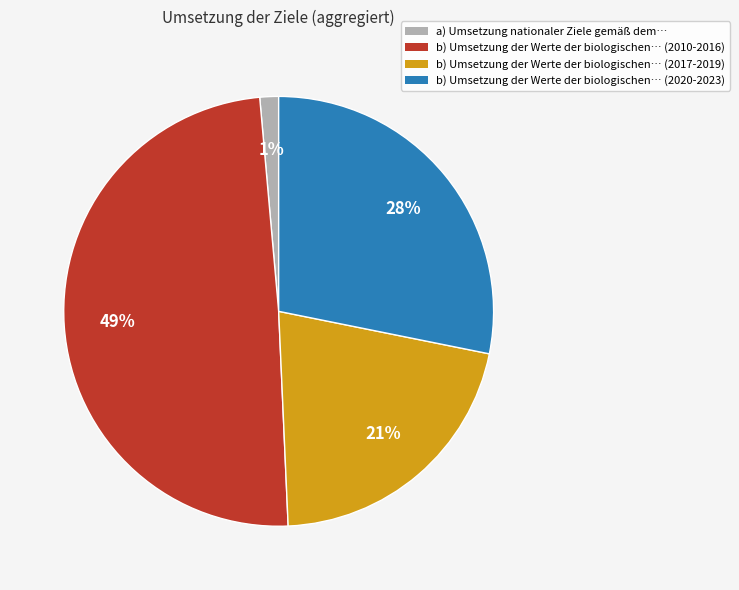

Is it true that b) Umsetzung der Werte der biologischen… (2010-2016) is 55% of the pie?

False